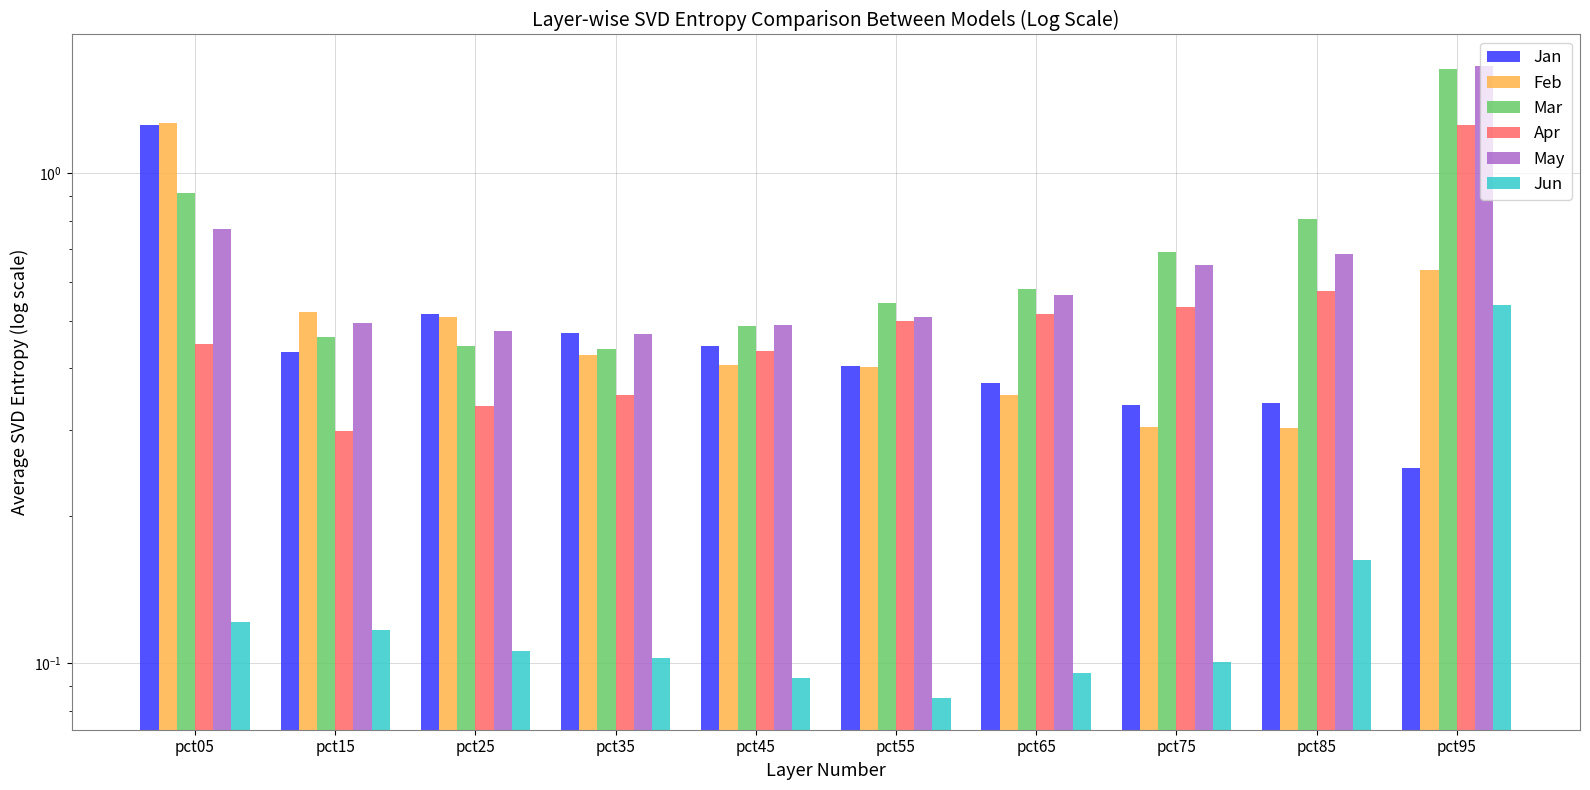

True or false: Feb has a value of 0.4 at pct45.

True